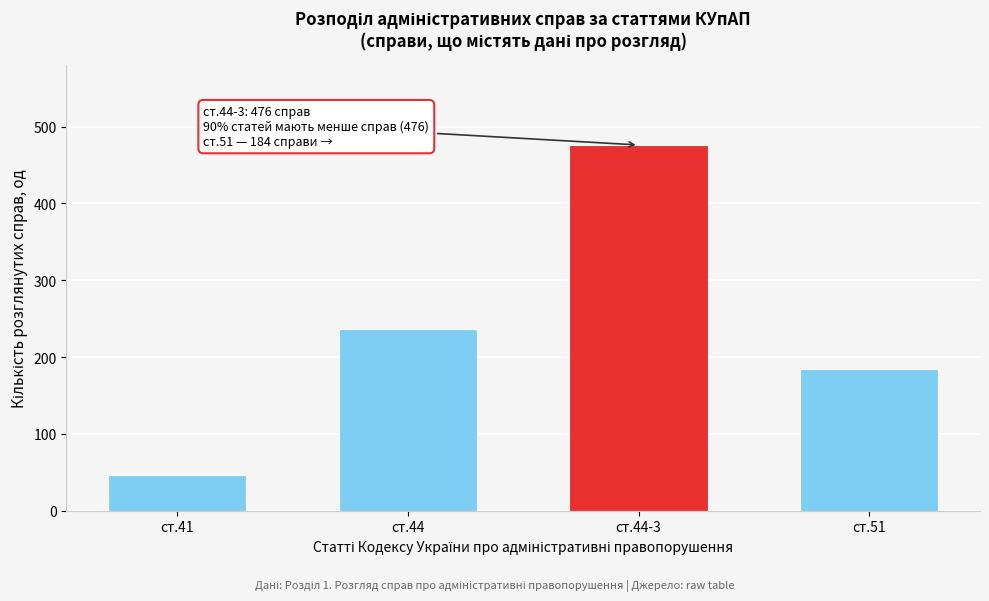

Reading left to right, list all the values displayed in this chart.

47	237	476	184